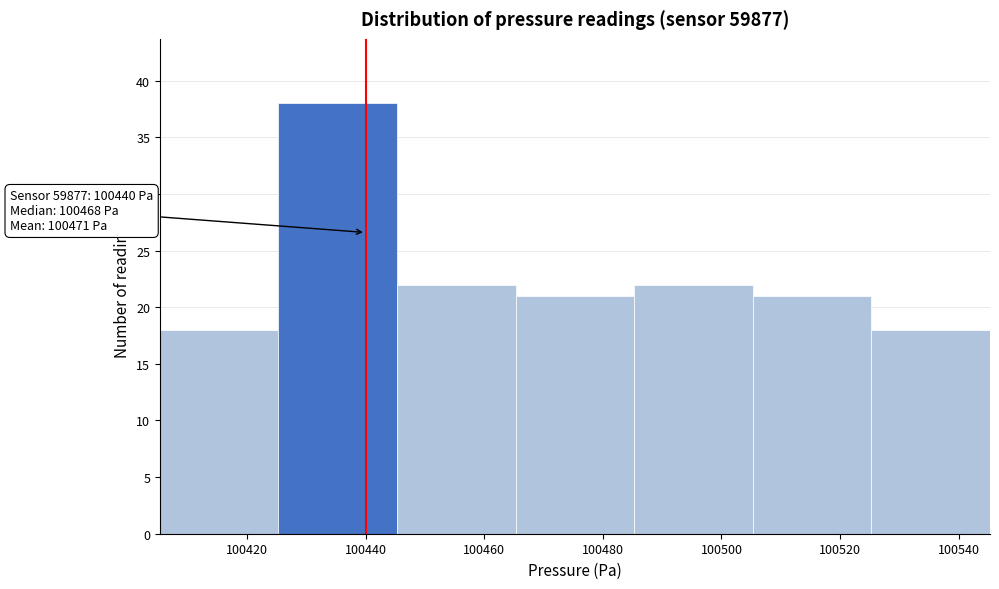

Which range on the x-axis has the tallest bar?

100426 to 100446